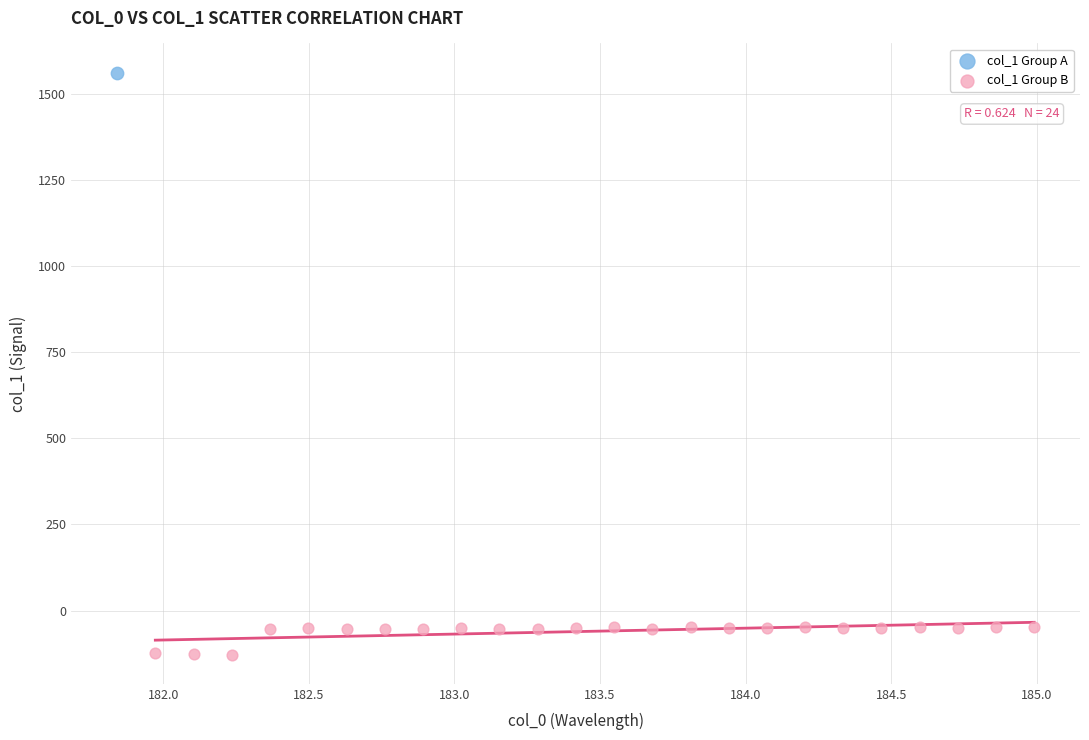

What are all the series names shown in the legend?

col_1 Group A, col_1 Group B